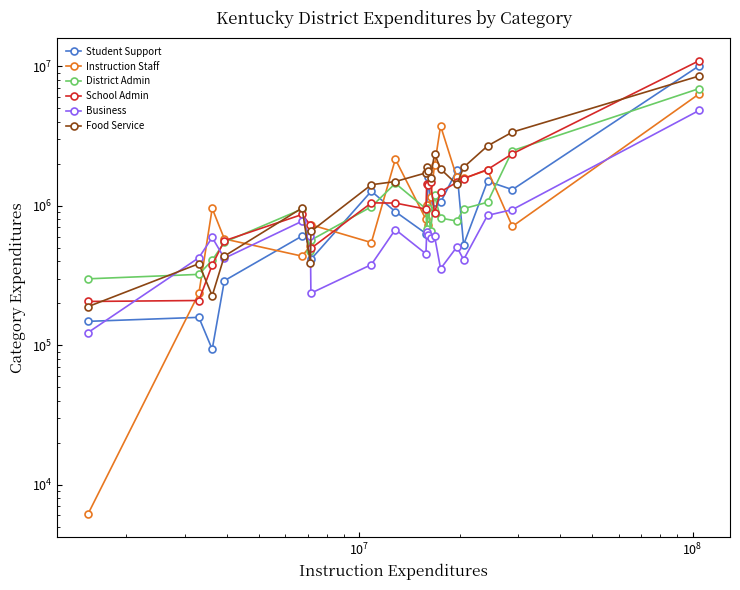

How many intersections are there between District Admin and Instruction Staff?

10